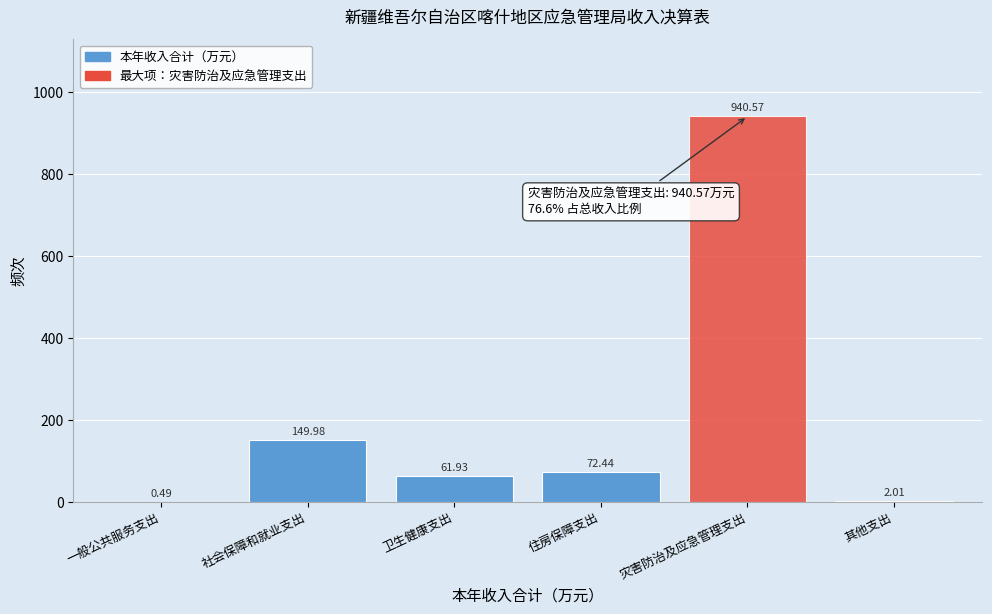

Which category has the highest value across all series?

灾害防治及应急管理支出